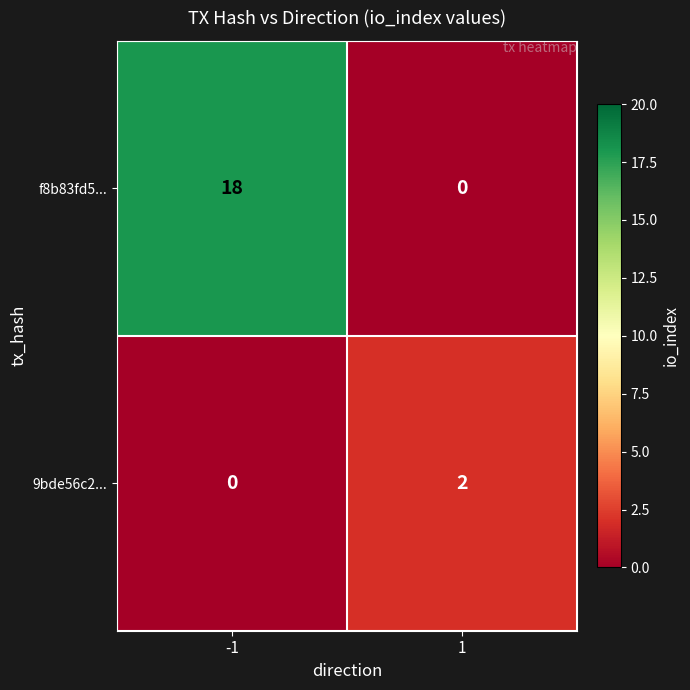

What is the sum of all f8b83fd5... values?

18